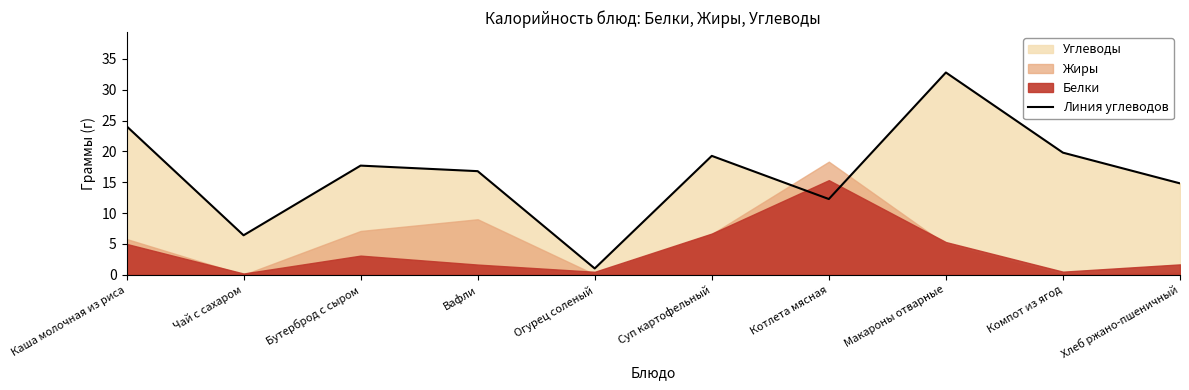

What is the label of the 3rd point from the left?

Бутерброд с сыром